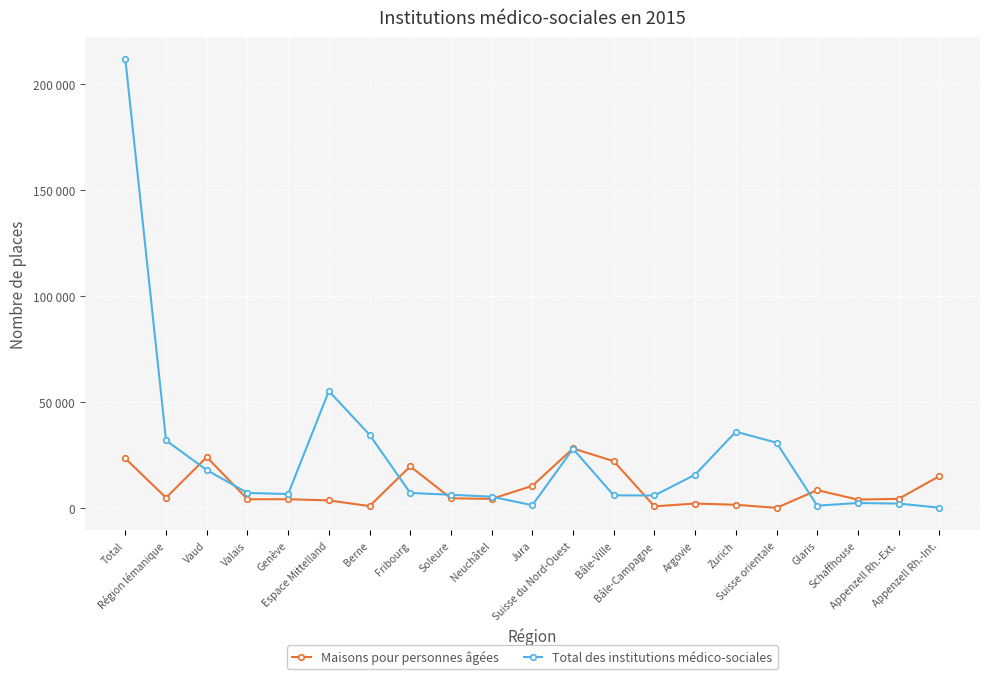

True or false: Total des institutions médico-sociales and Maisons pour personnes âgées cross at least once.

True